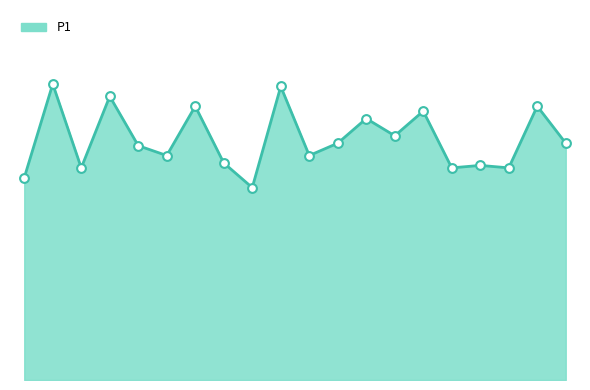

Does the chart have visible grid lines?

No